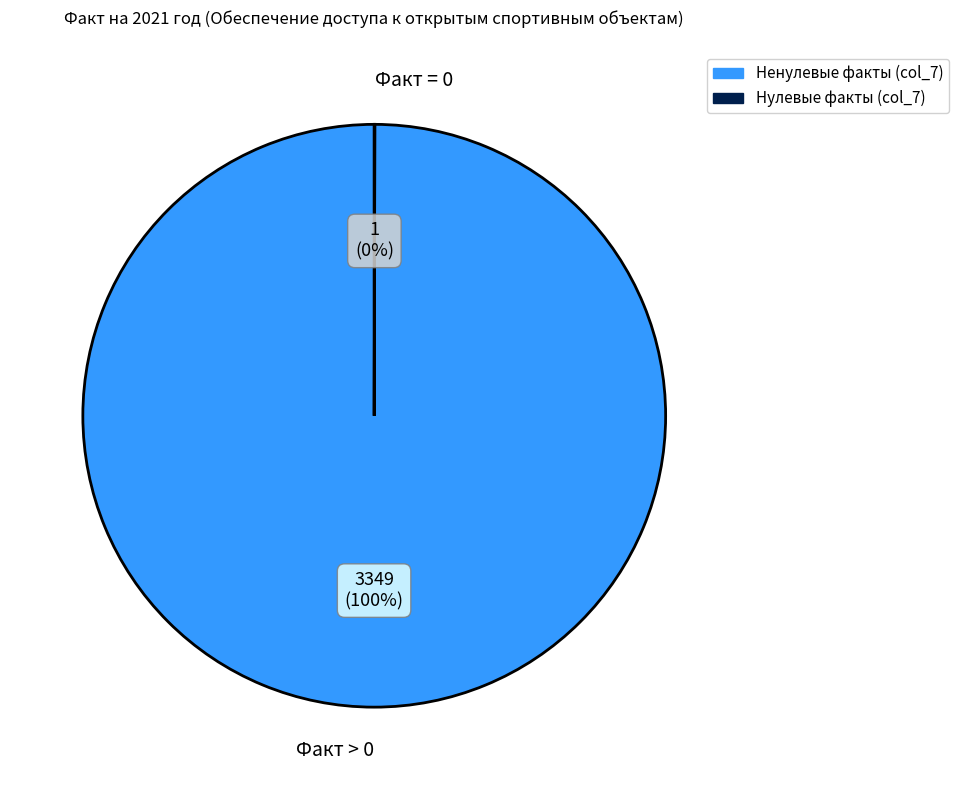

Is there any slice that represents more than half of the pie?

Yes